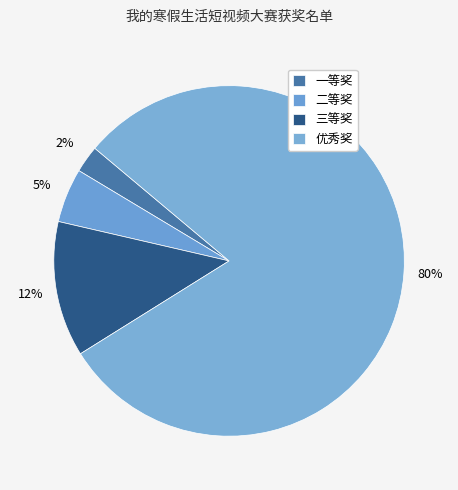

To the nearest percent, what portion does 优秀奖 represent?

80%